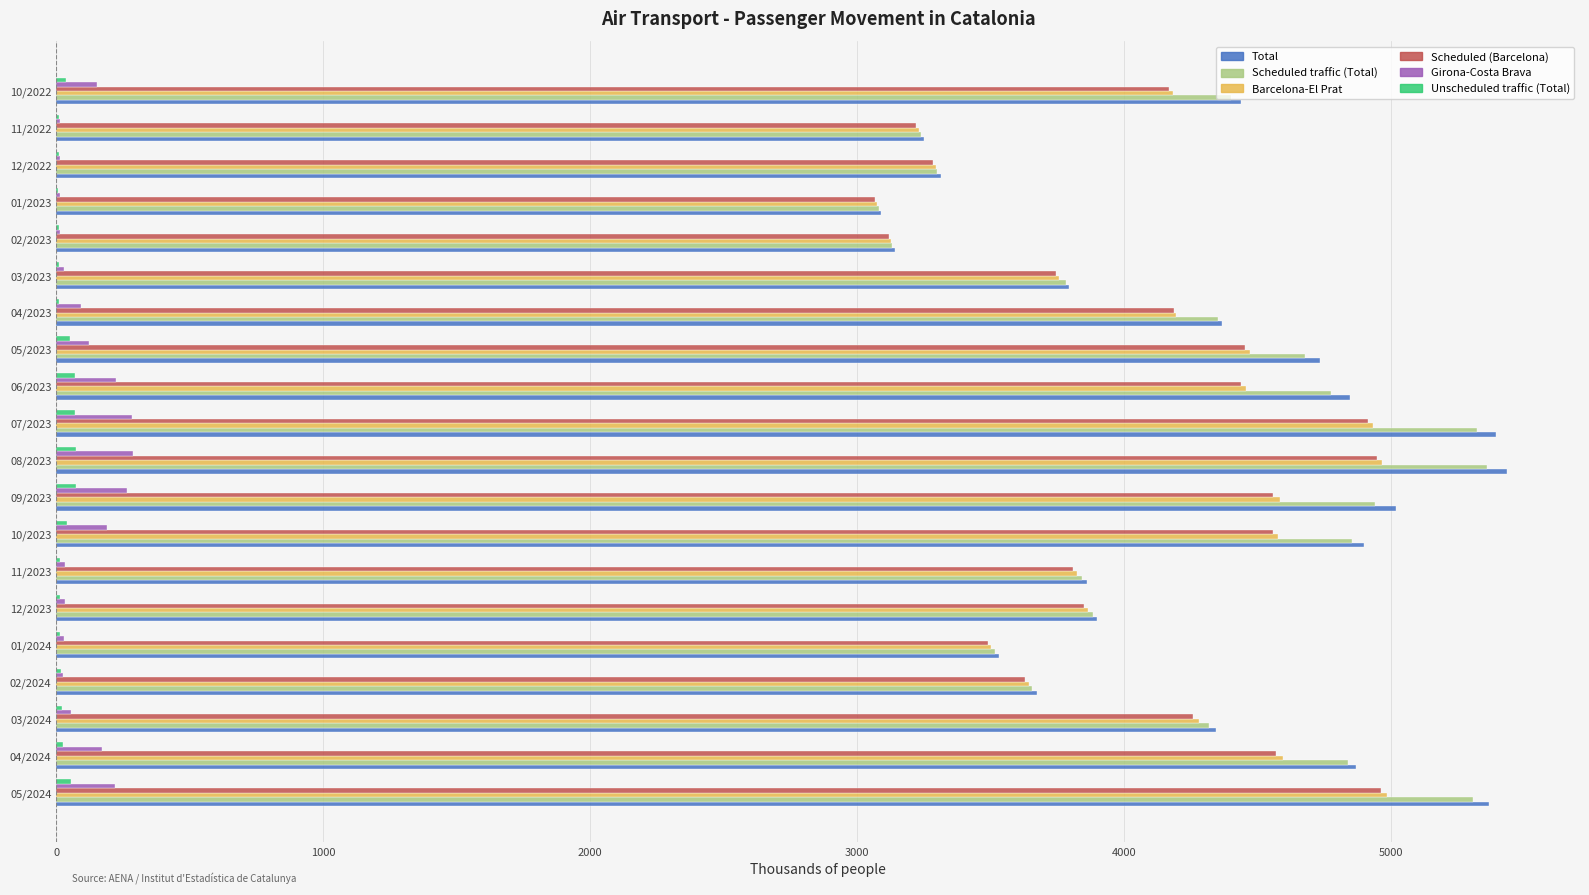

What are all the series names shown in the legend?

Total, Scheduled traffic (Total), Barcelona-El Prat, Scheduled (Barcelona), Girona-Costa Brava, Unscheduled traffic (Total)